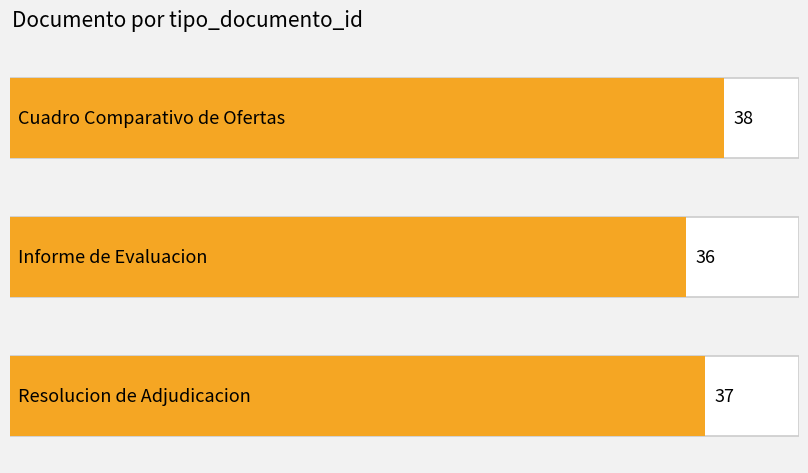

Approximately how many times larger is the value at Informe de Evaluacion compared to Resolucion de Adjudicacion?

1.0